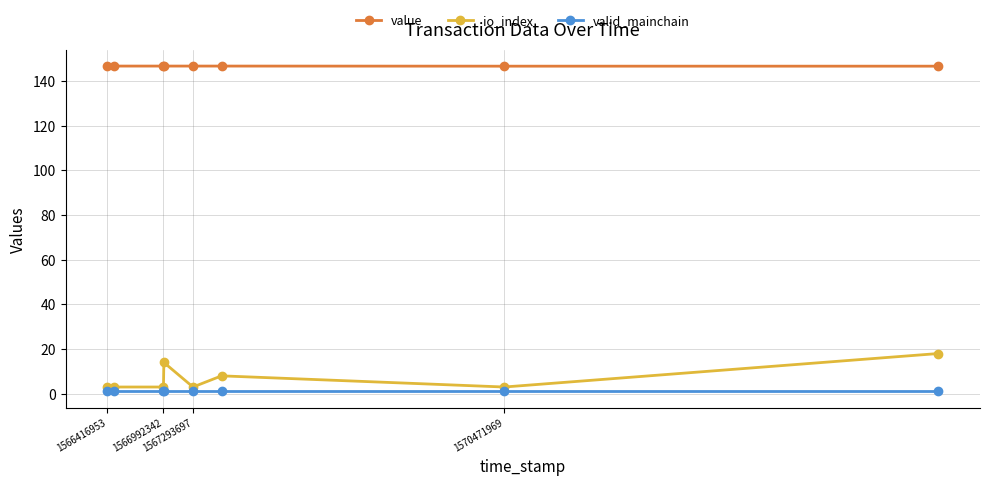

What is the average value of the valid_mainchain series?

1.0